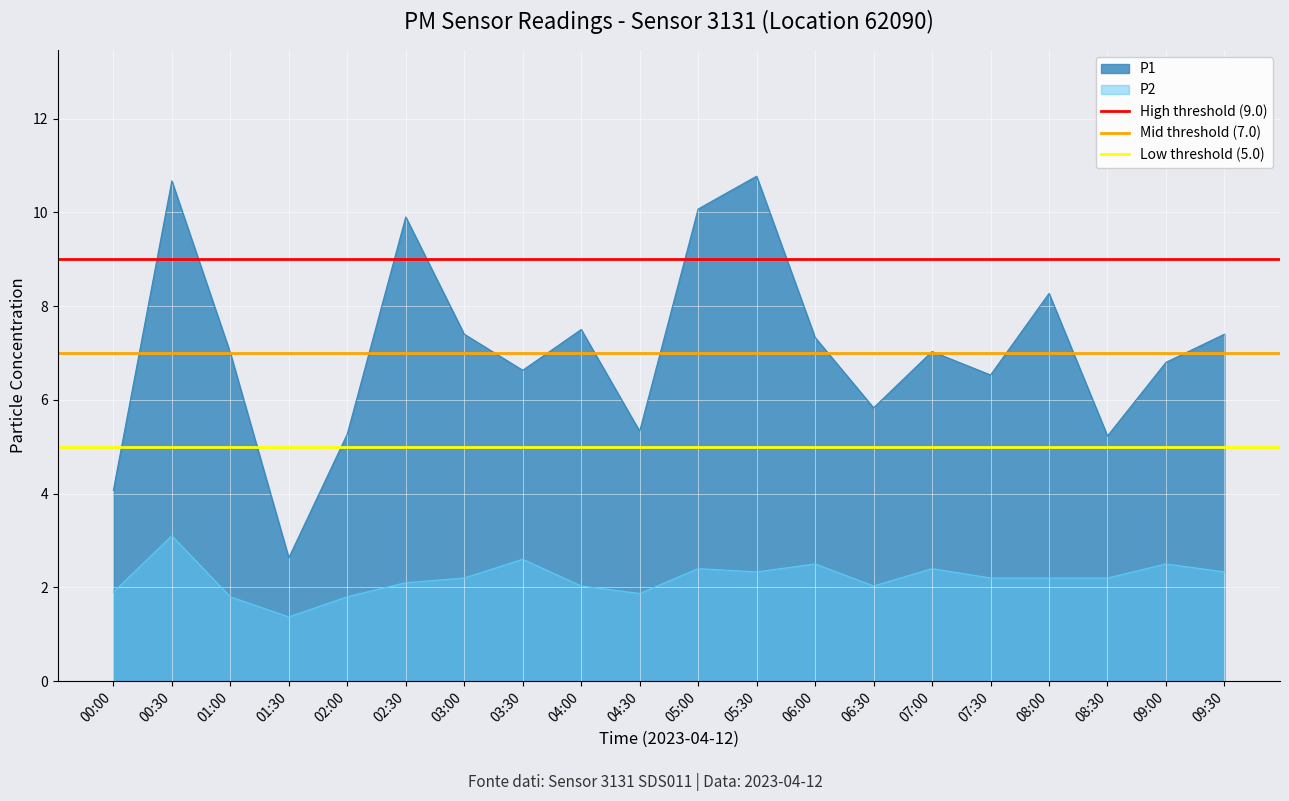

True or false: P2 and P1 intersect in this chart.

False